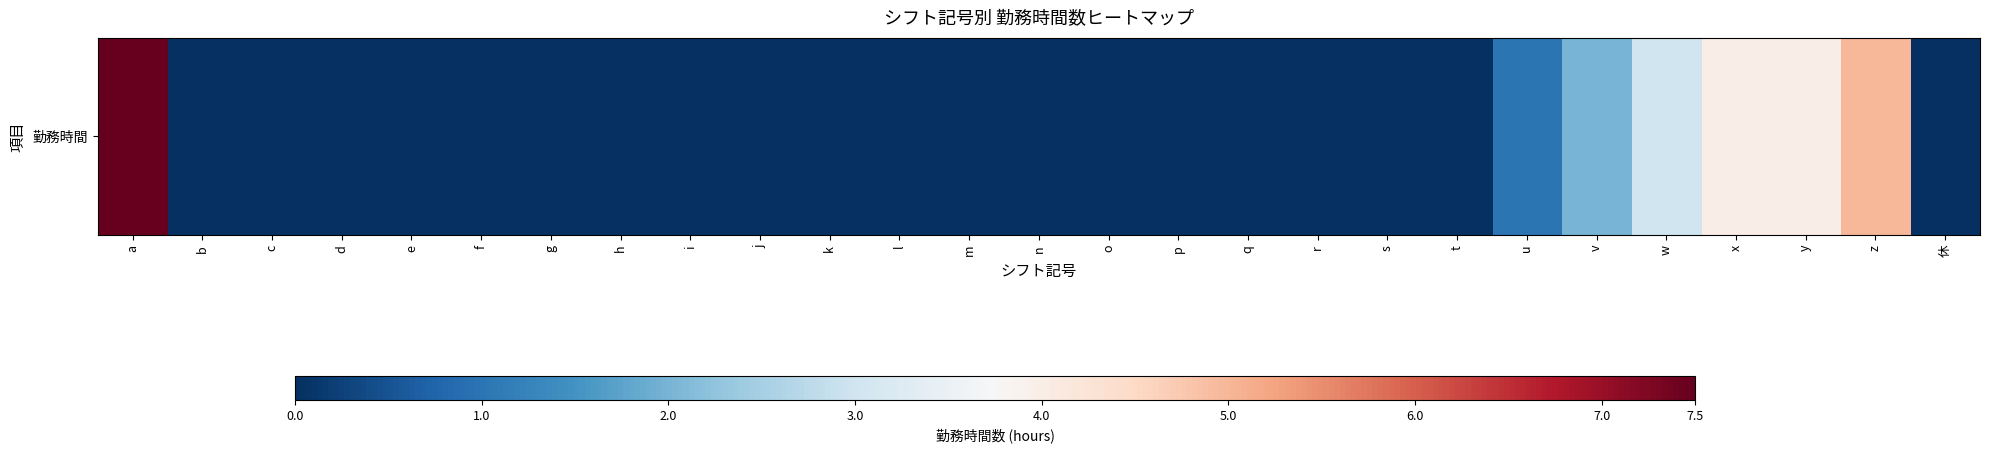

The chart shows a value of -4.5 at h. True or false?

False